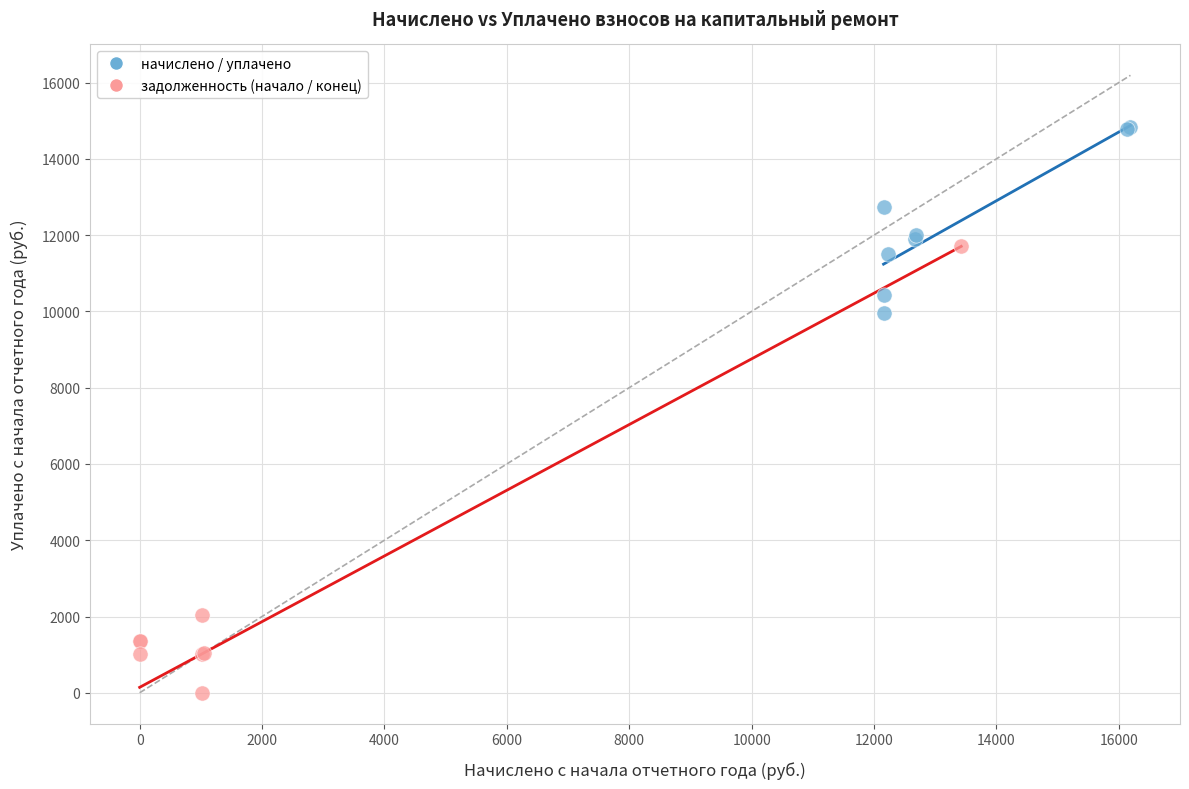

Which series reaches the maximum Y coordinate?

начислено / уплачено